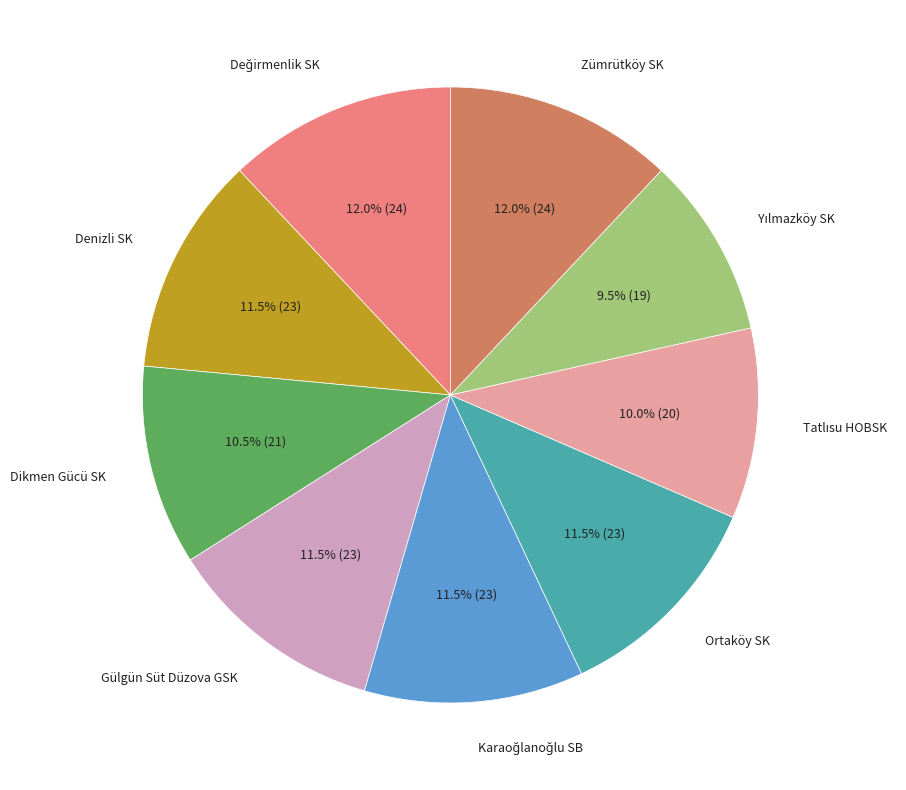

How many slices are in this pie chart?

9